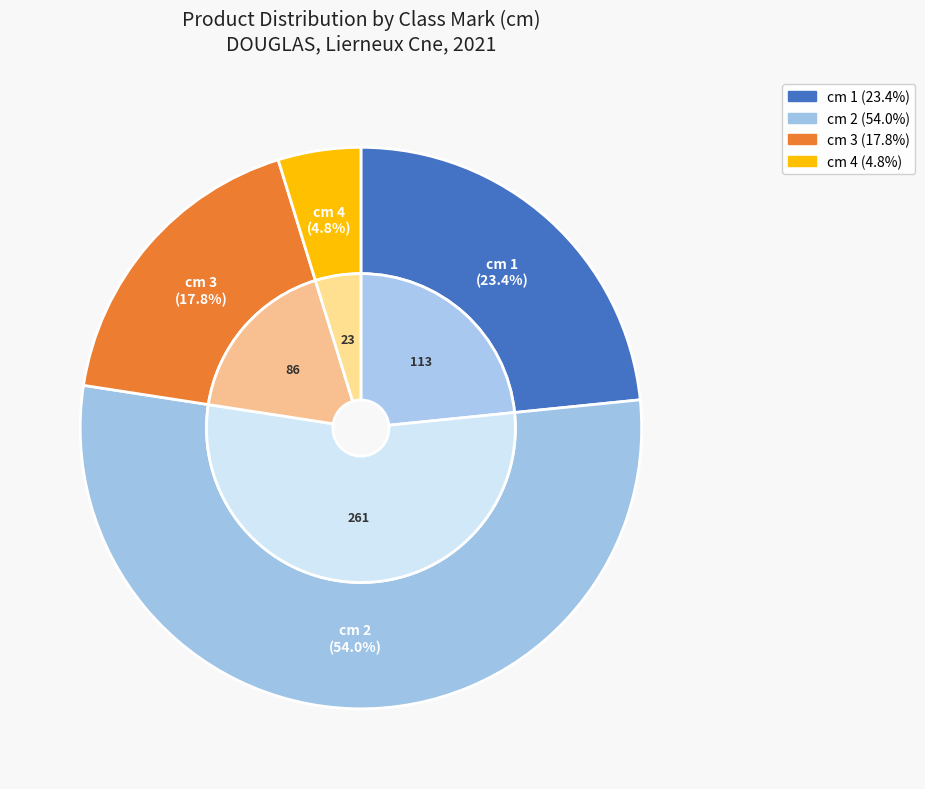

How many slices are in this pie chart?

4